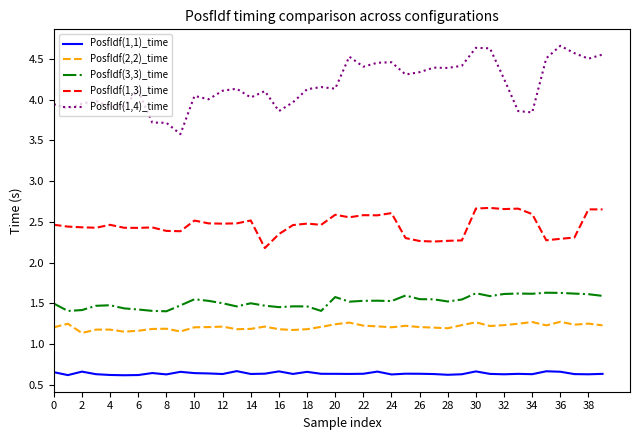

What is the highest value of the PosfIdf(1,4)_time series?

4.7